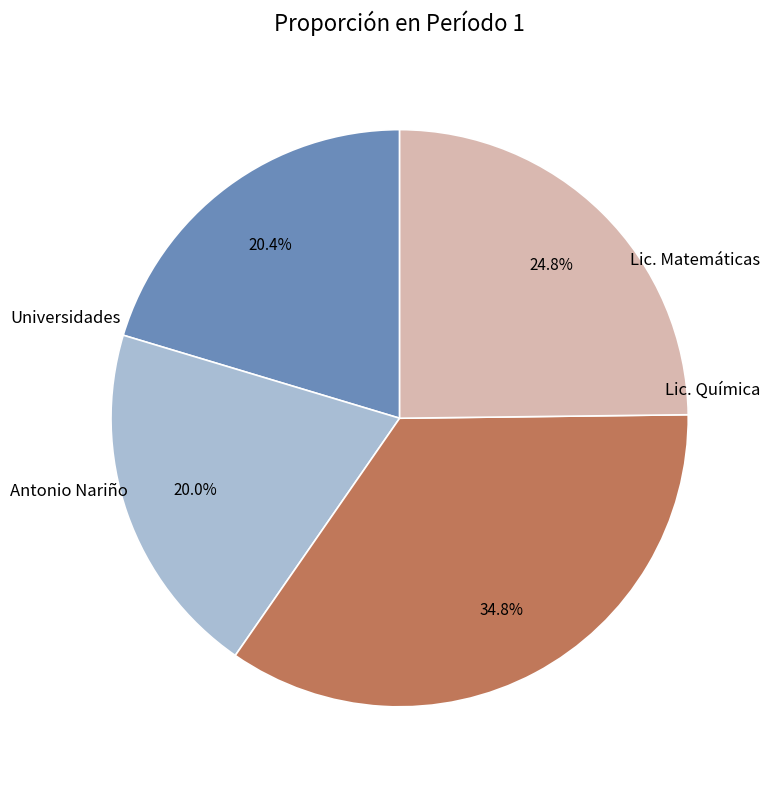

Is there any slice that represents more than half of the pie?

No